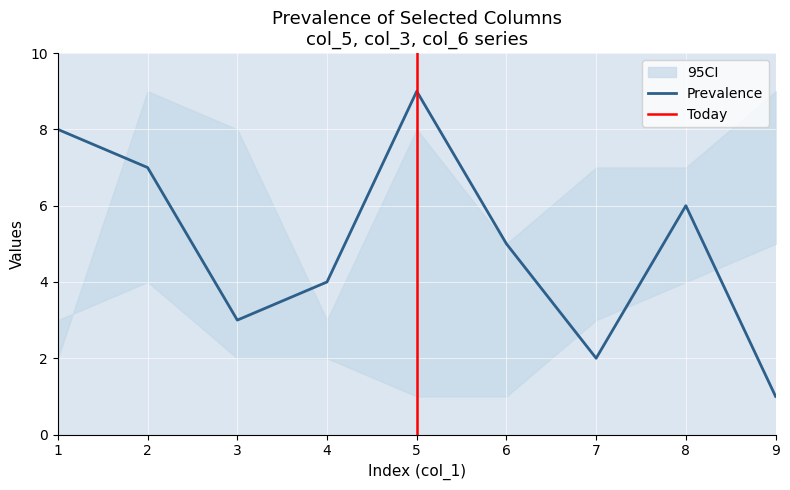

What is the highest value of the Prevalence series?

9